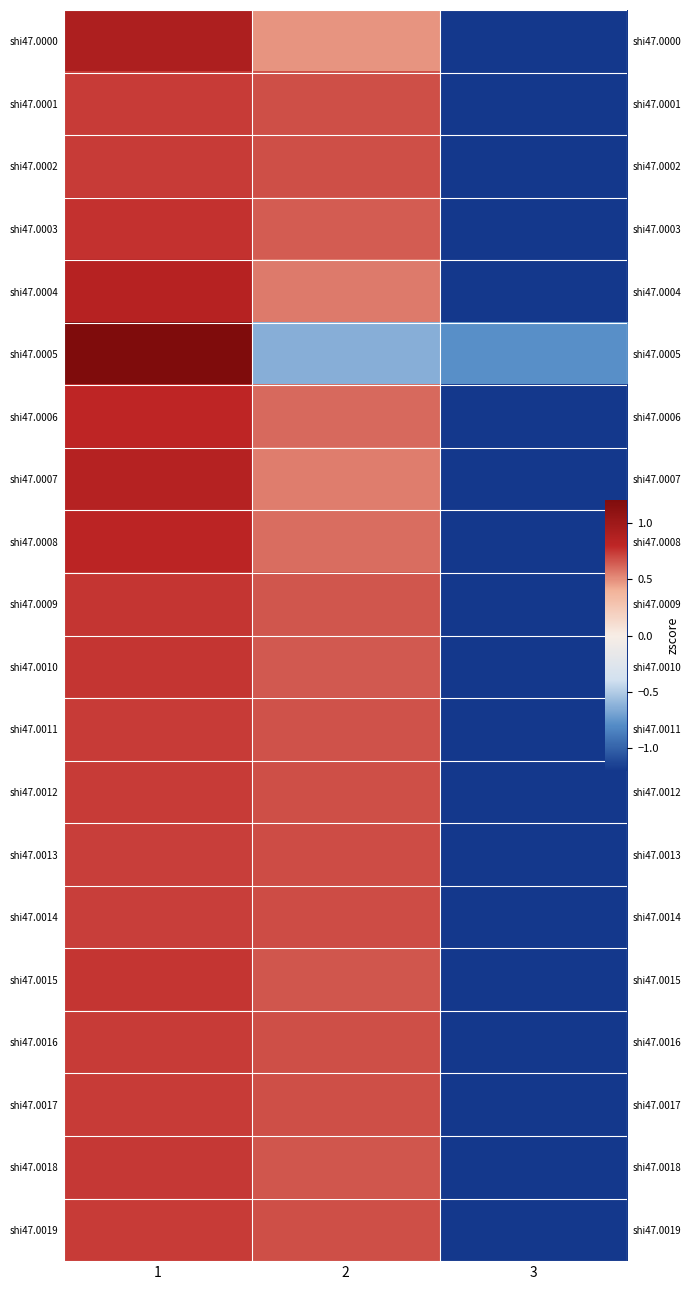

At how many categories does at least one series exceed 0?

2